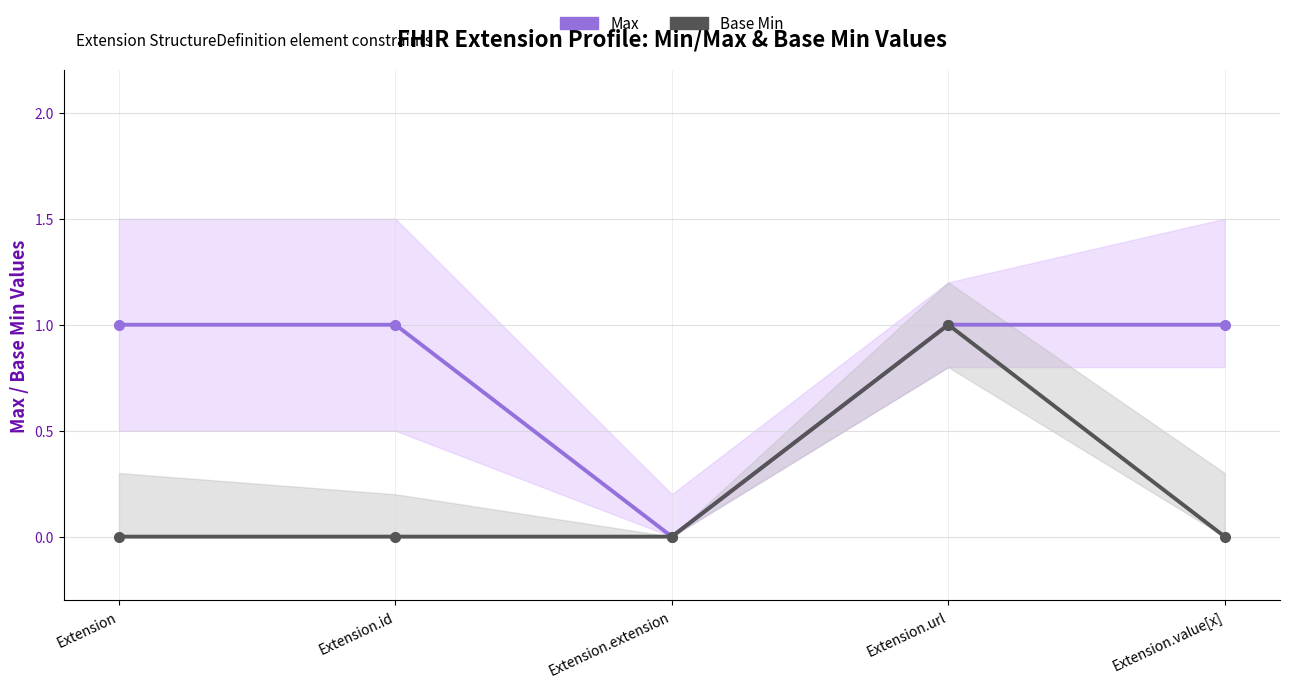

True or false: Base Min has a value of 0 at Extension.extension.

True